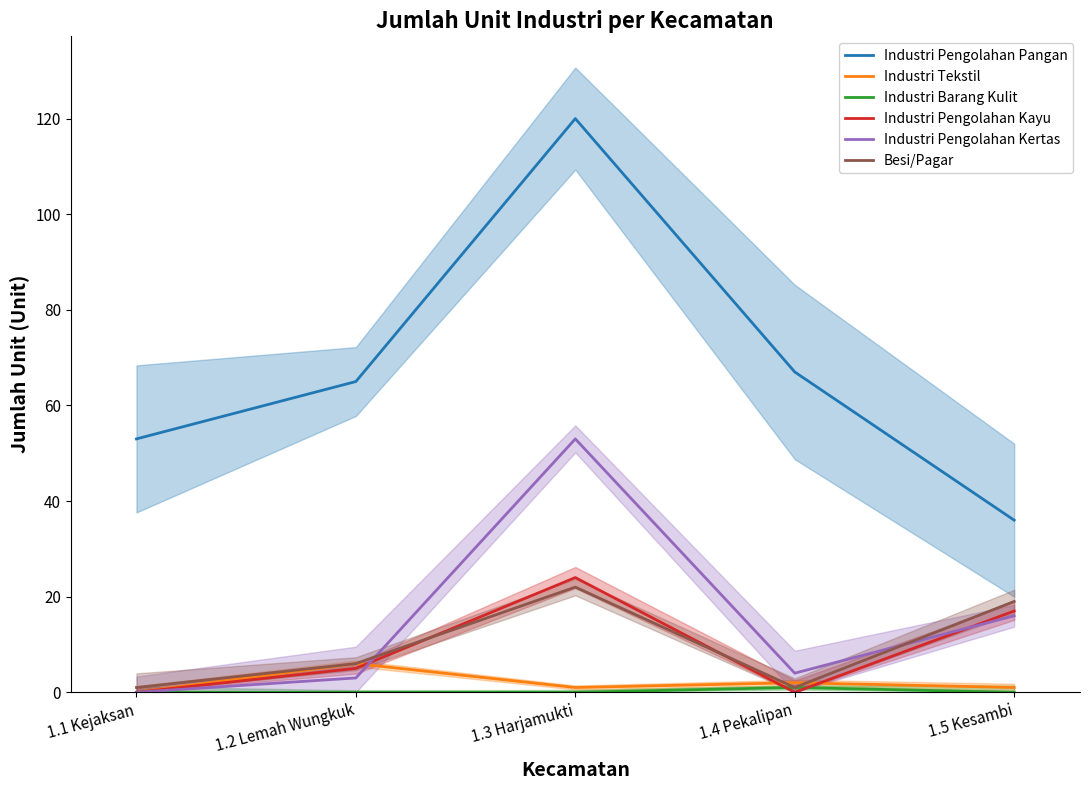

Is the value of Besi/Pagar at 1.2 Lemah Wungkuk greater than the value of Industri Pengolahan Kertas at 1.1 Kejaksan?

Yes